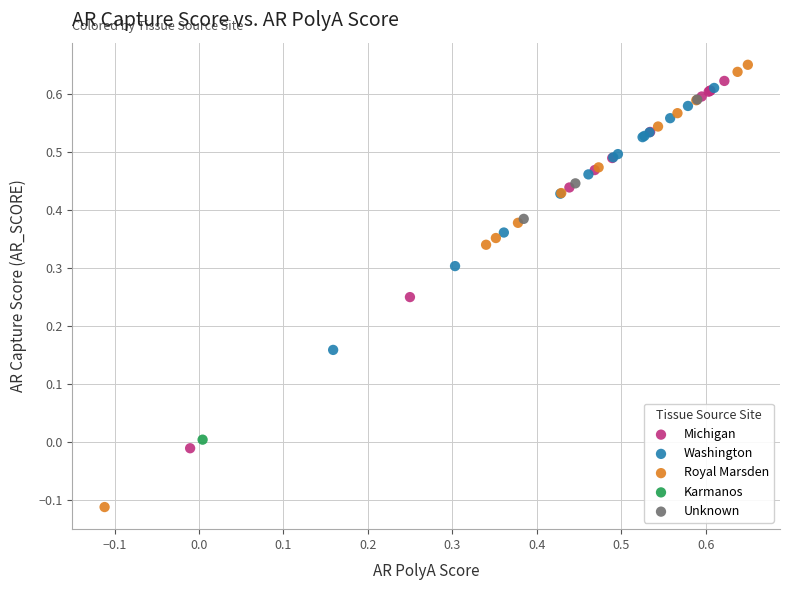

Which series contains the lowest Y value?

Royal Marsden